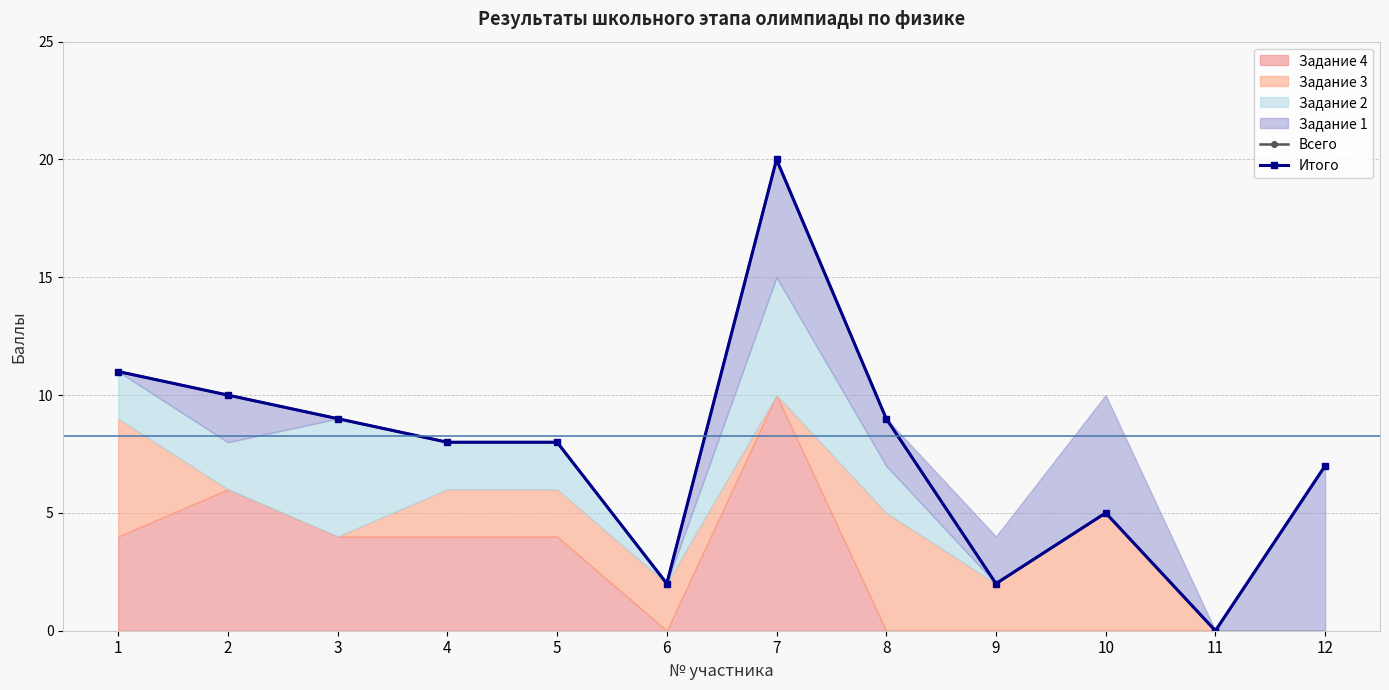

True or false: Всего has more than 1 interior local peaks.

True